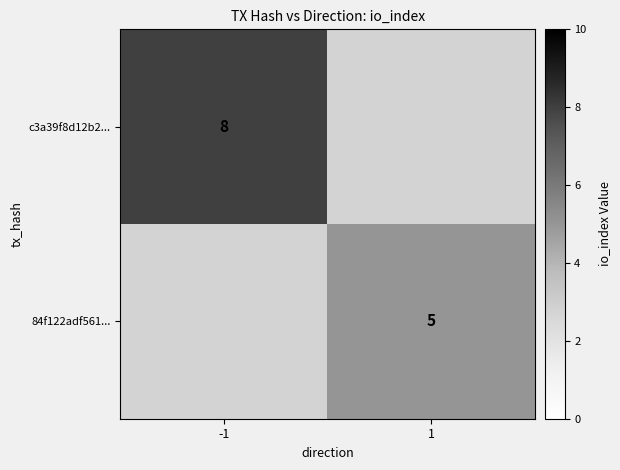

At how many categories does at least one series exceed 6?

1